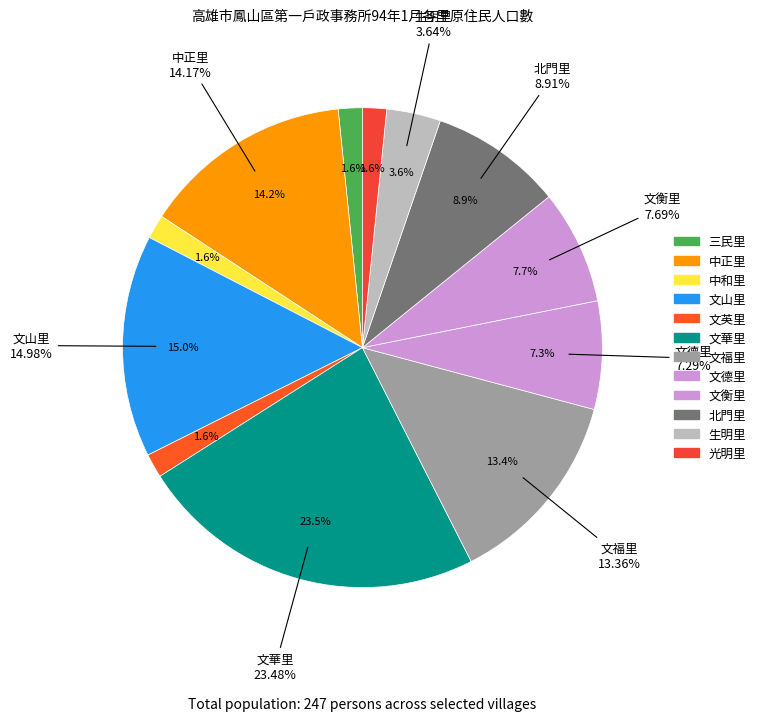

What percentage is the 三民里 slice, to the nearest percent?

2%